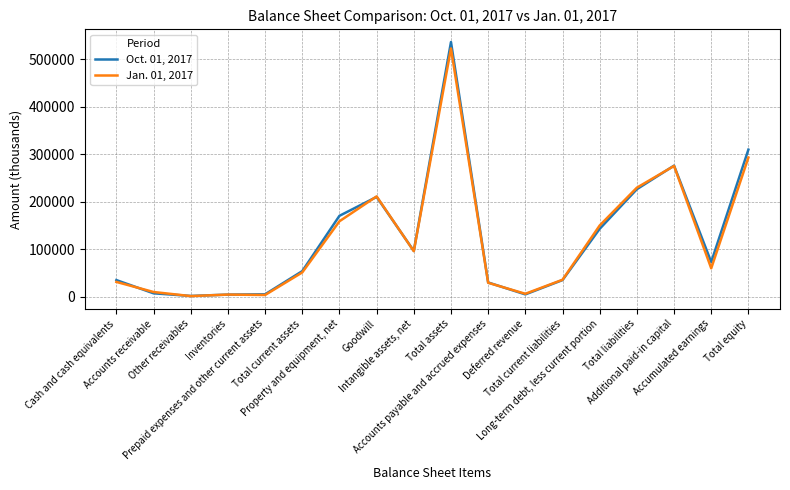

What is the difference between the maximum and minimum values in the Jan. 01, 2017 series?

520935